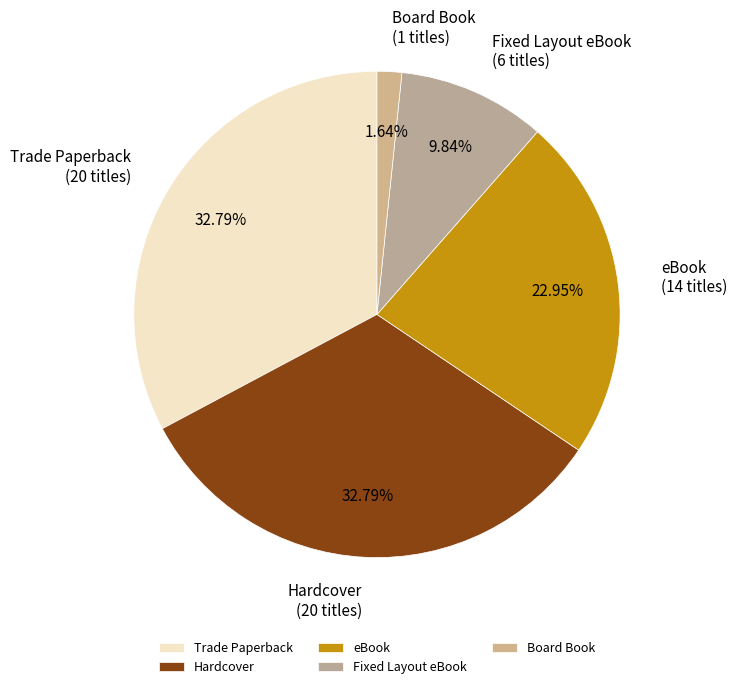

Does any single category account for the majority?

No